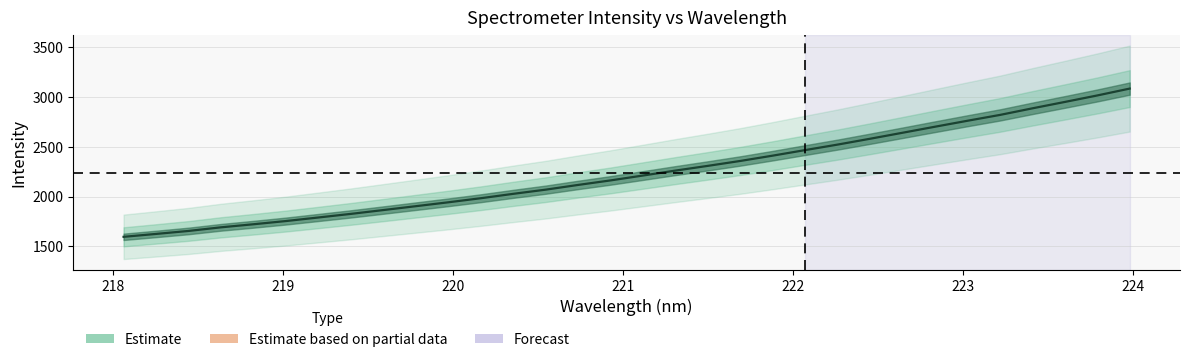

What position from the right is 220?

29